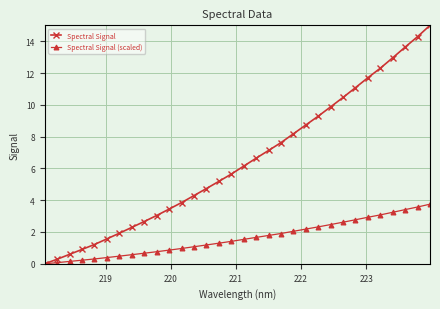

What is the maximum value for Spectral Signal?

15.0